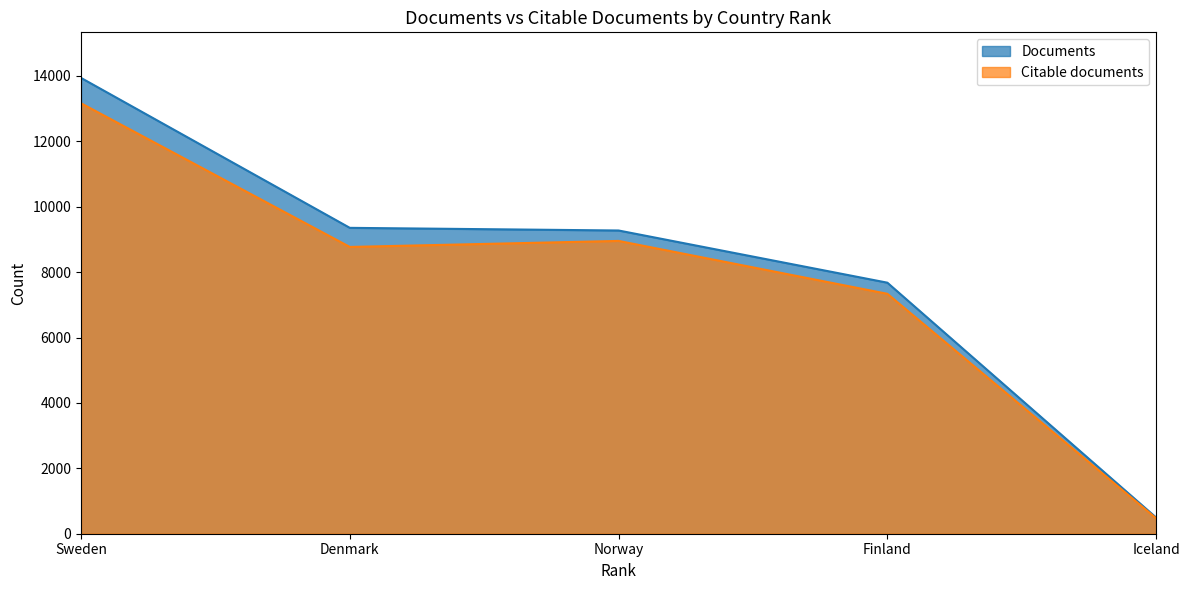

How many data points does each series have?

5